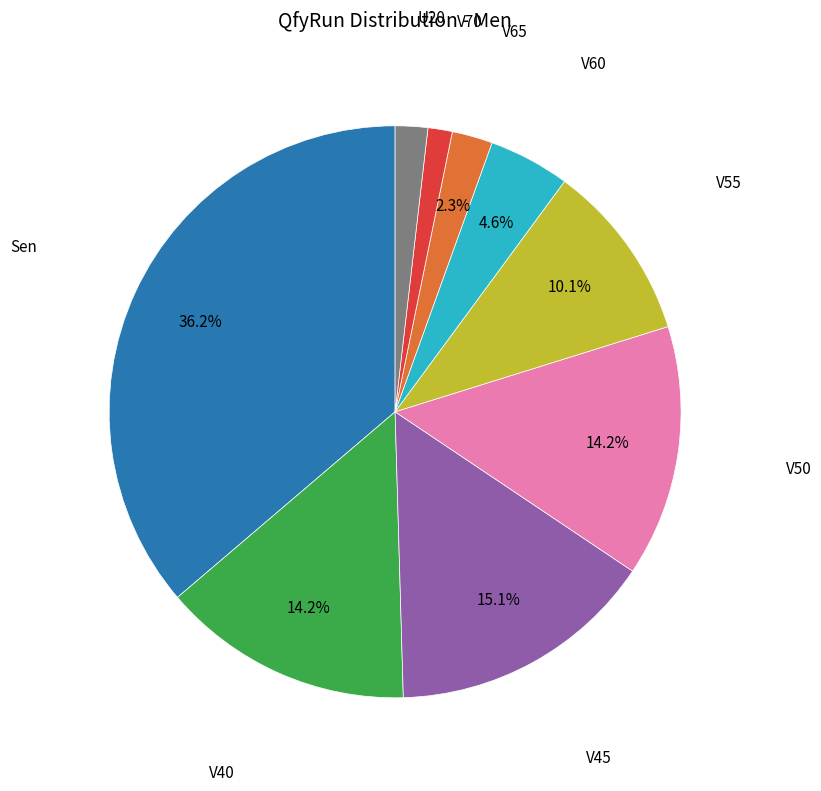

Is there any slice that represents more than half of the pie?

No